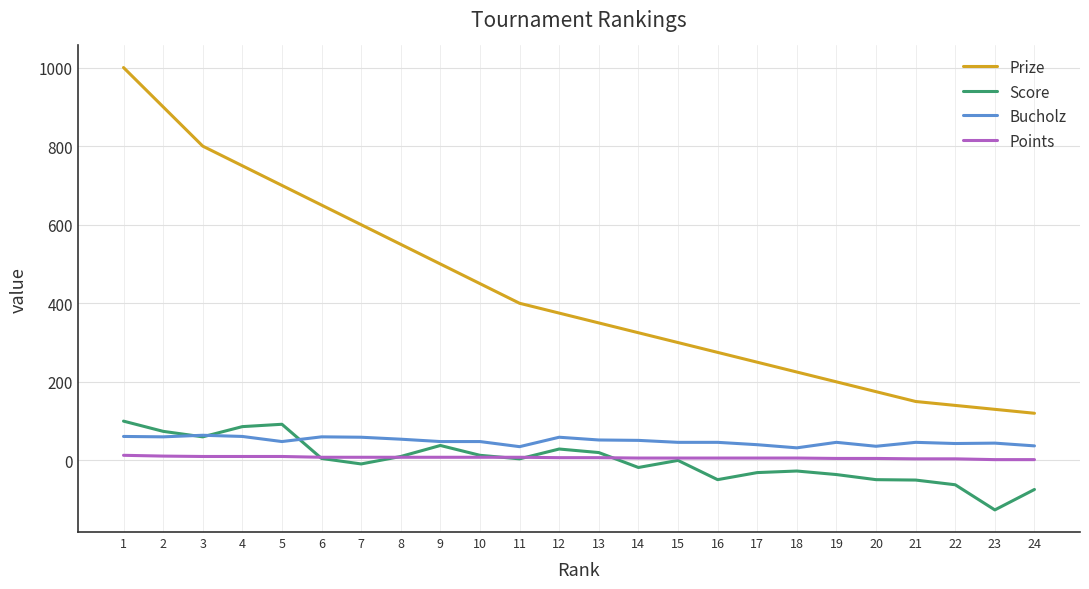

Does the chart have visible grid lines?

Yes